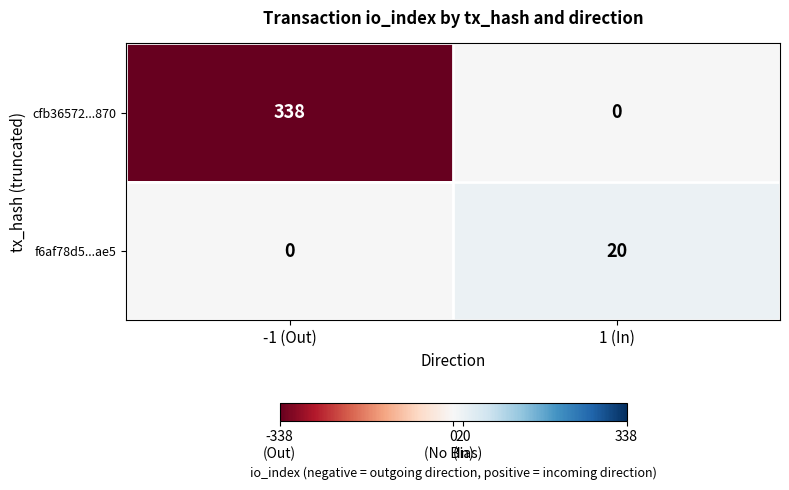

The value of f6af78d5...ae5 at 1 (In) is 8. True or false?

False